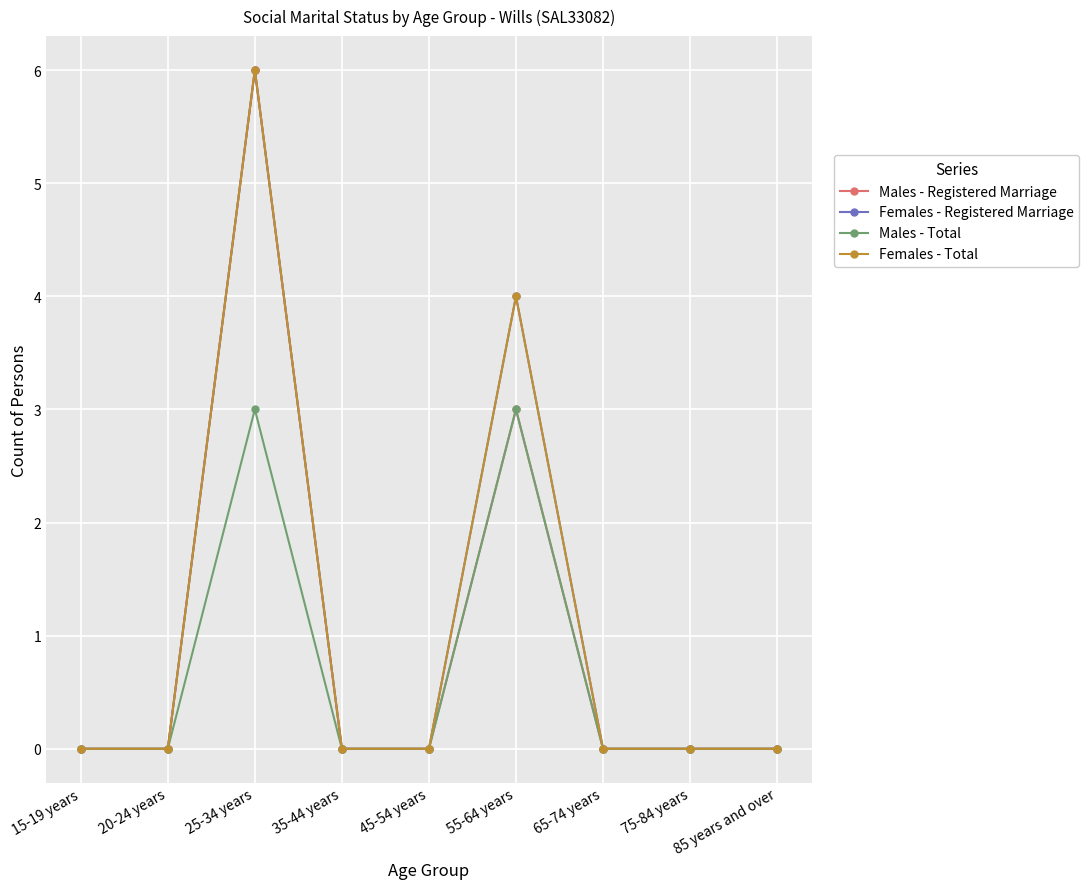

Is the value of Males - Total at 45-54 years greater than the value of Males - Registered Marriage at 45-54 years?

No